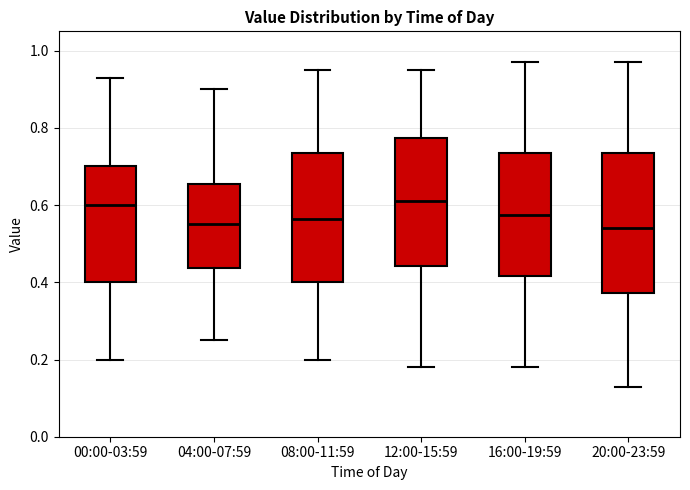

Reading left to right, read every box against the y-axis: the position of its median line, the range the box covers, and the ends of its whiskers. The values are not printed on the chart, so give them approximately, as read against the axis.

00:00-03:59: median 0.60, box 0.40 to 0.70, whiskers 0.20 to 0.94
04:00-07:59: median 0.56, box 0.44 to 0.66, whiskers 0.26 to 0.90
08:00-11:59: median 0.56, box 0.40 to 0.74, whiskers 0.20 to 0.96
12:00-15:59: median 0.62, box 0.44 to 0.78, whiskers 0.18 to 0.96
16:00-19:59: median 0.58, box 0.42 to 0.74, whiskers 0.18 to 0.98
20:00-23:59: median 0.54, box 0.38 to 0.74, whiskers 0.14 to 0.98